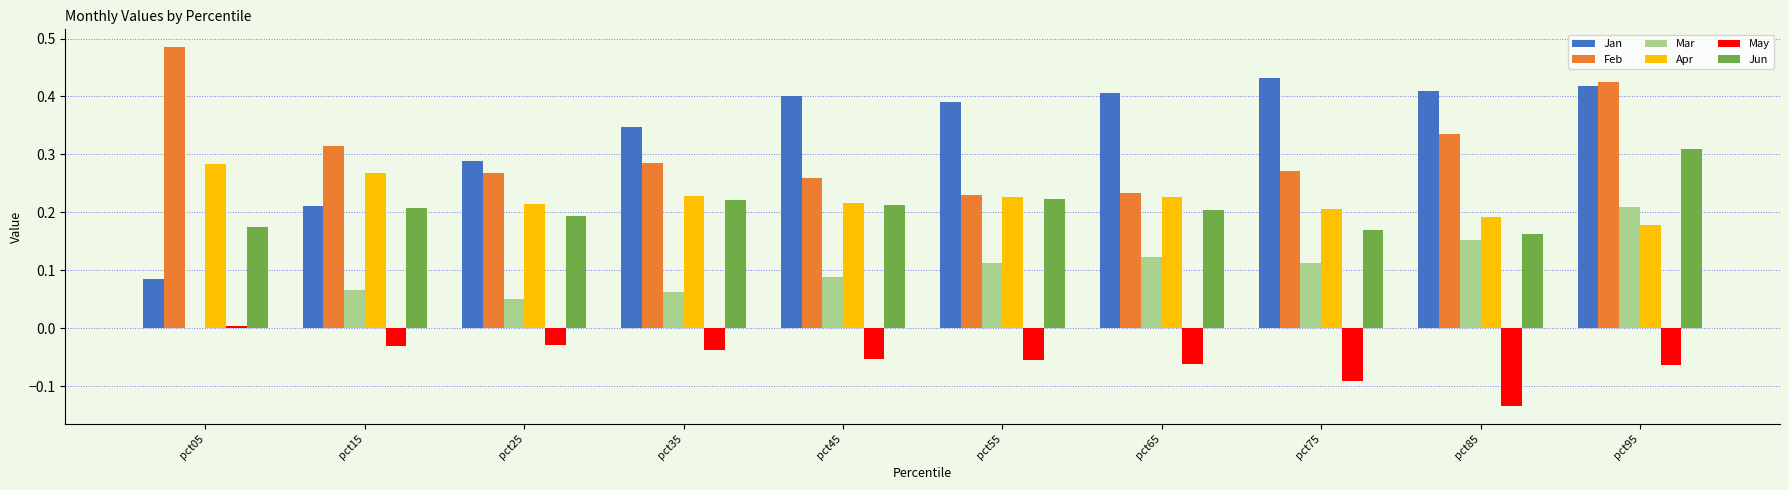

Which category has the highest value in the Jun series?

pct95